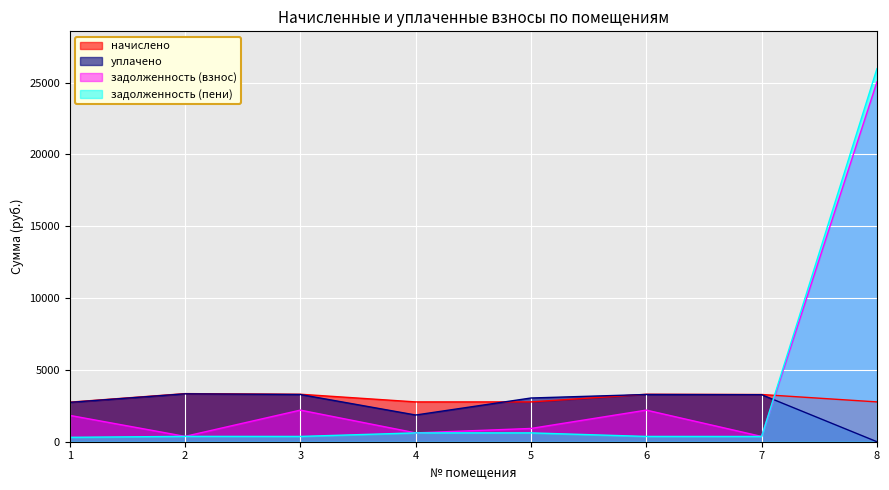

What is the total value across all series at 5?

7355.0